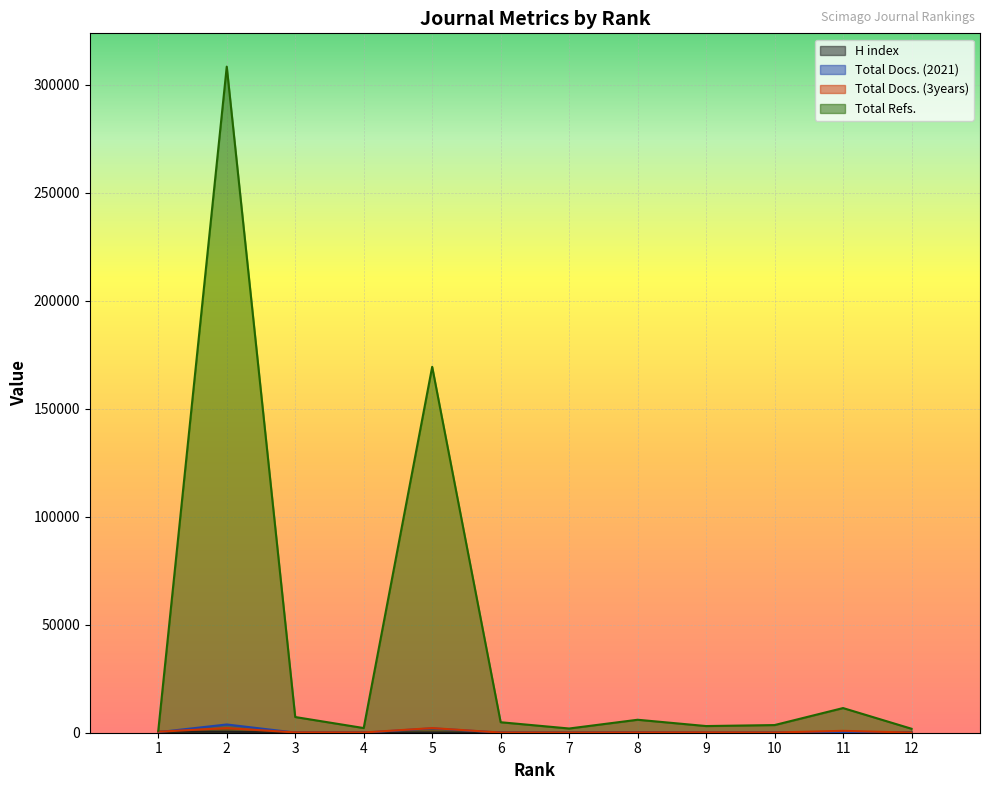

Which category has the highest value across all series?

2